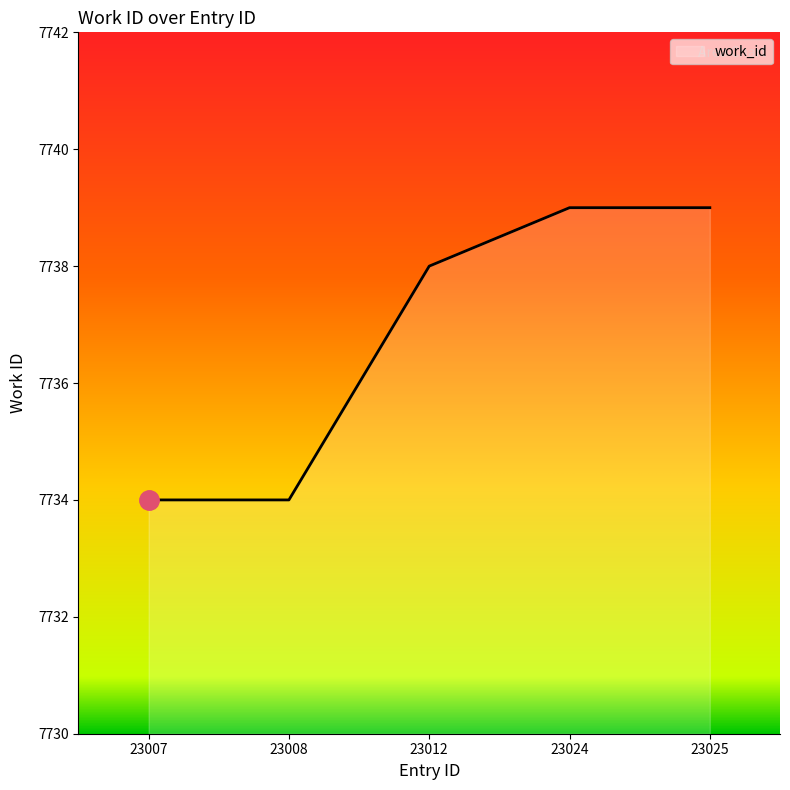

Does the chart display data point markers on the line(s)?

No